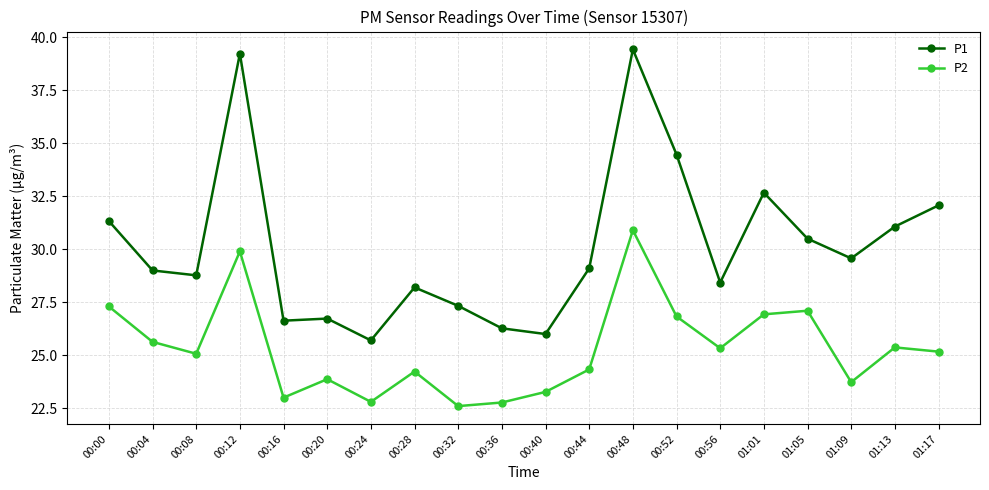

True or false: P2 and P1 cross at least once.

False